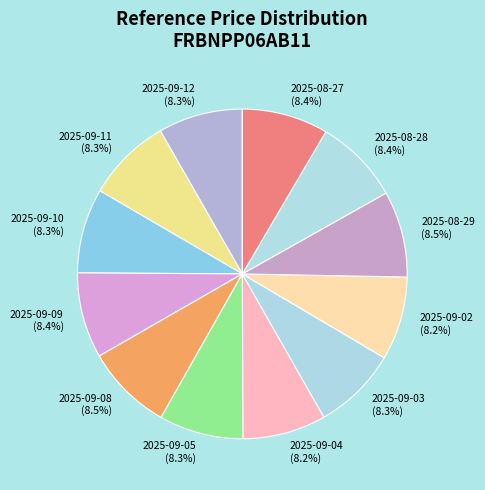

How much of the chart is everything except 2025-09-10?

91.7%